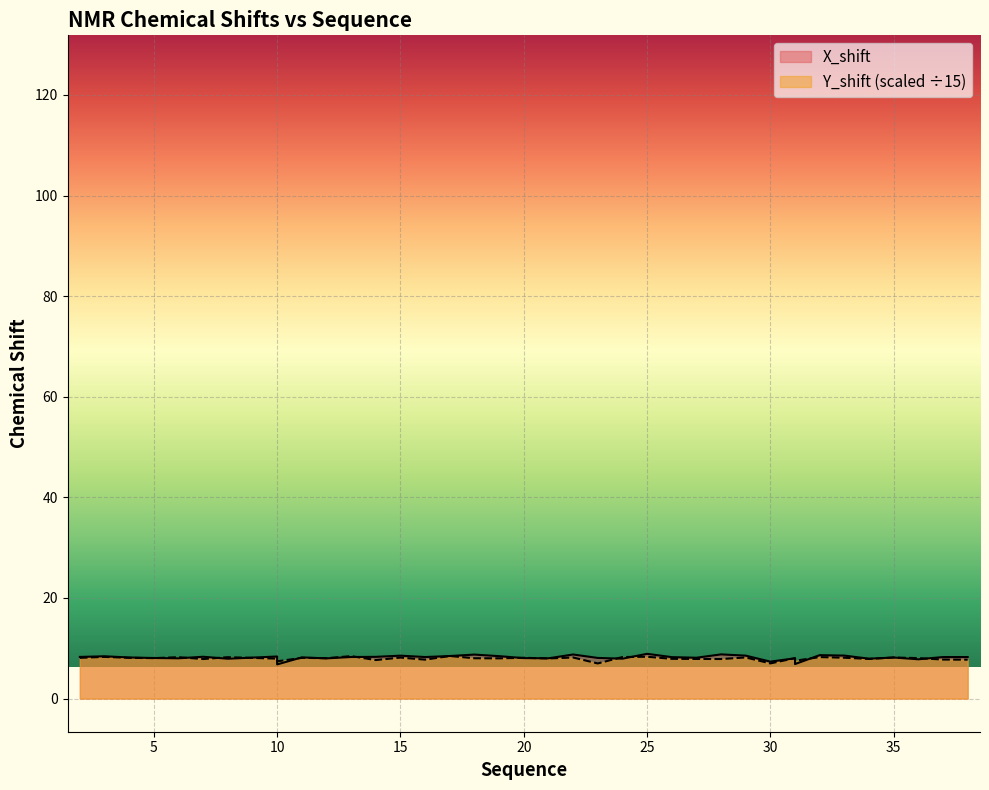

At which category is the sum across all series the highest?

25